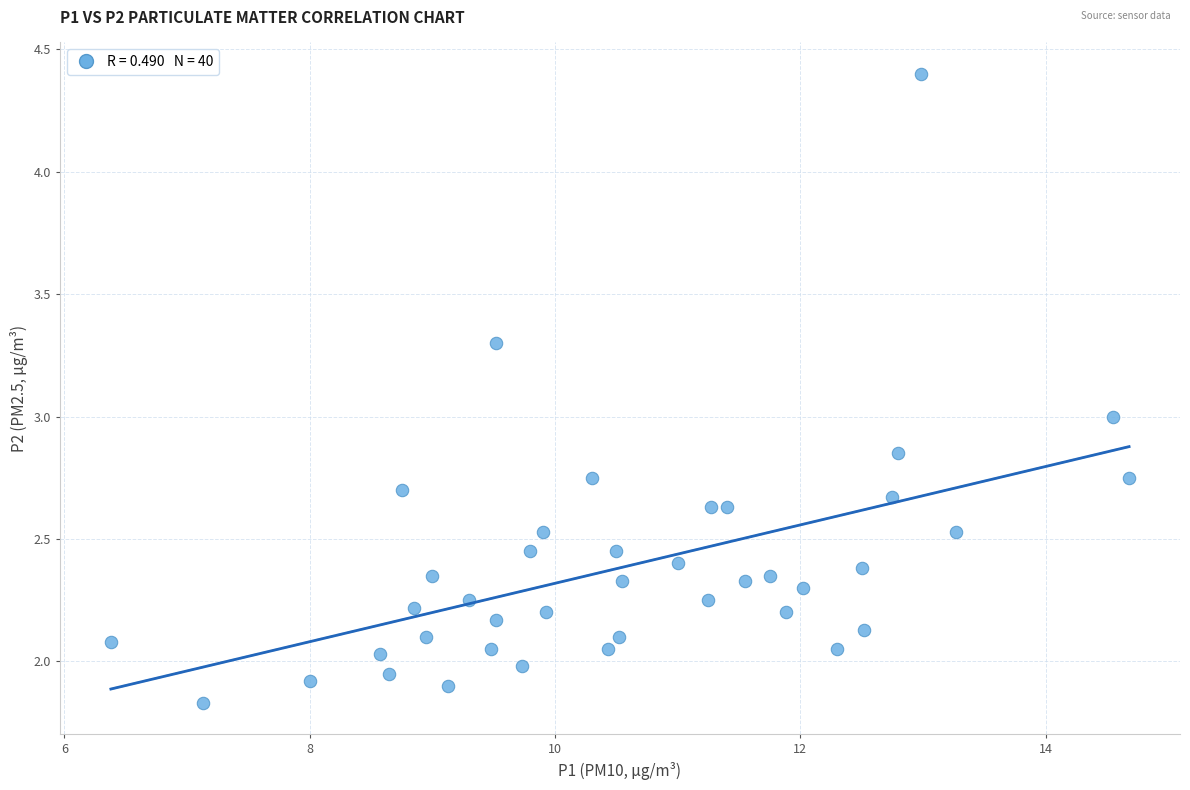

What is the range of X values (max minus min)?

8.3